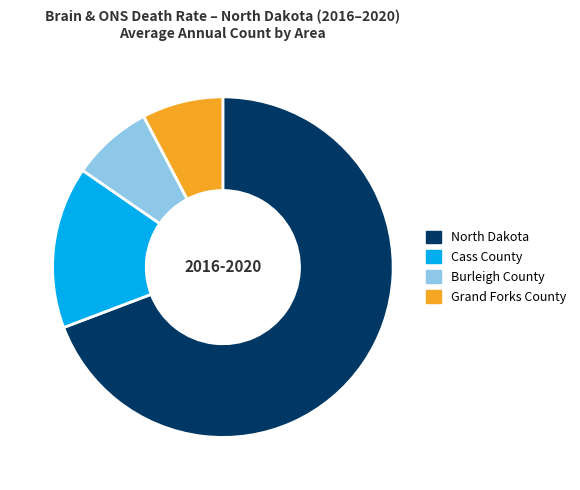

Combined, do Cass County and Burleigh County account for over 50%?

No